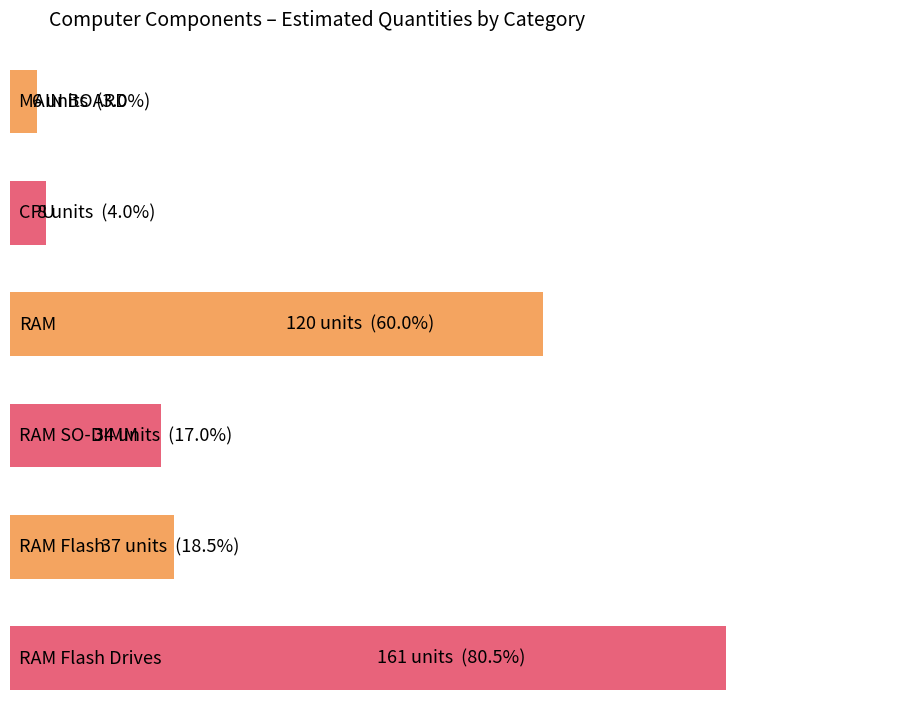

What is the difference between the second highest and minimum values?

114